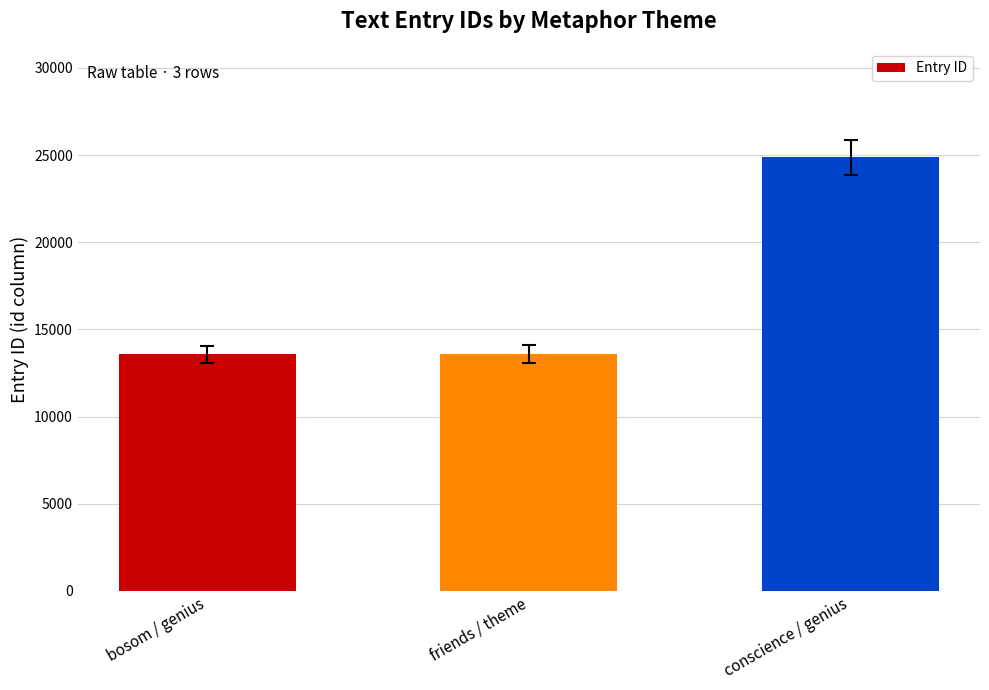

The chart shows a value of 7922 at bosom / genius. True or false?

False